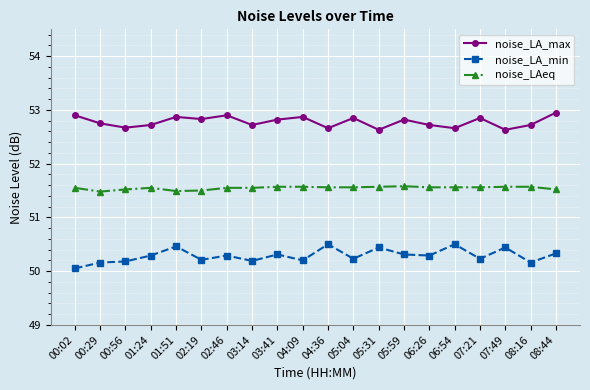

How many lines are shown in the chart?

3